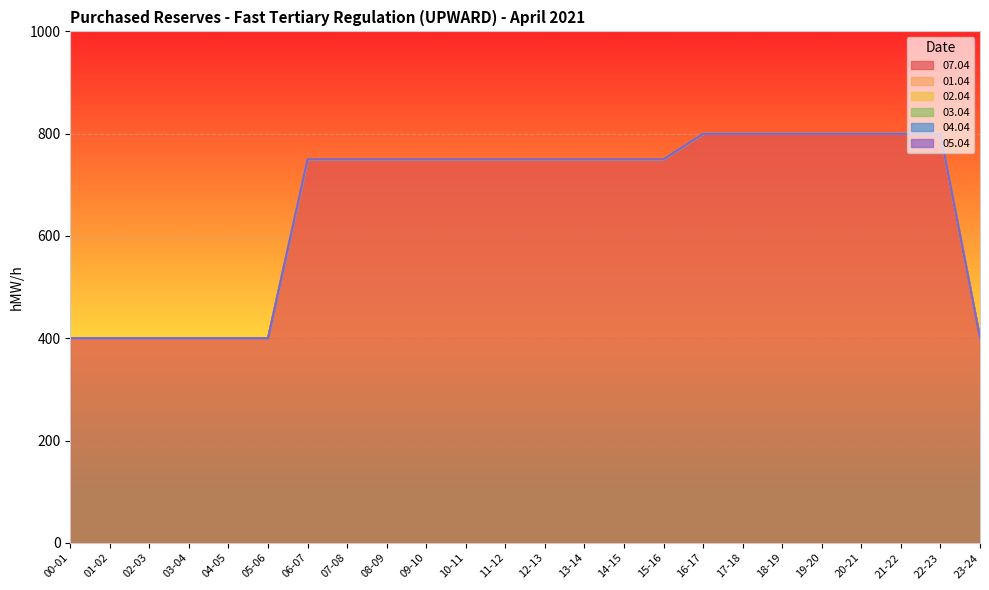

Reading right to left, list all the values displayed in this chart.

07.04: 23-24=400	22-23=800	21-22=800	20-21=800	19-20=800	18-19=800	17-18=800	16-17=800	15-16=750	14-15=750	13-14=750	12-13=750	11-12=750	10-11=750	09-10=750	08-09=750	07-08=750	06-07=750	05-06=400	04-05=400	03-04=400	02-03=400	01-02=400	00-01=400
01.04: 23-24=0	22-23=0	21-22=0	20-21=0	19-20=0	18-19=0	17-18=0	16-17=0	15-16=0	14-15=0	13-14=0	12-13=0	11-12=0	10-11=0	09-10=0	08-09=0	07-08=0	06-07=0	05-06=0	04-05=0	03-04=0	02-03=0	01-02=0	00-01=0
02.04: 23-24=0	22-23=0	21-22=0	20-21=0	19-20=0	18-19=0	17-18=0	16-17=0	15-16=0	14-15=0	13-14=0	12-13=0	11-12=0	10-11=0	09-10=0	08-09=0	07-08=0	06-07=0	05-06=0	04-05=0	03-04=0	02-03=0	01-02=0	00-01=0
03.04: 23-24=0	22-23=0	21-22=0	20-21=0	19-20=0	18-19=0	17-18=0	16-17=0	15-16=0	14-15=0	13-14=0	12-13=0	11-12=0	10-11=0	09-10=0	08-09=0	07-08=0	06-07=0	05-06=0	04-05=0	03-04=0	02-03=0	01-02=0	00-01=0
04.04: 23-24=0	22-23=0	21-22=0	20-21=0	19-20=0	18-19=0	17-18=0	16-17=0	15-16=0	14-15=0	13-14=0	12-13=0	11-12=0	10-11=0	09-10=0	08-09=0	07-08=0	06-07=0	05-06=0	04-05=0	03-04=0	02-03=0	01-02=0	00-01=0
05.04: 23-24=0	22-23=0	21-22=0	20-21=0	19-20=0	18-19=0	17-18=0	16-17=0	15-16=0	14-15=0	13-14=0	12-13=0	11-12=0	10-11=0	09-10=0	08-09=0	07-08=0	06-07=0	05-06=0	04-05=0	03-04=0	02-03=0	01-02=0	00-01=0